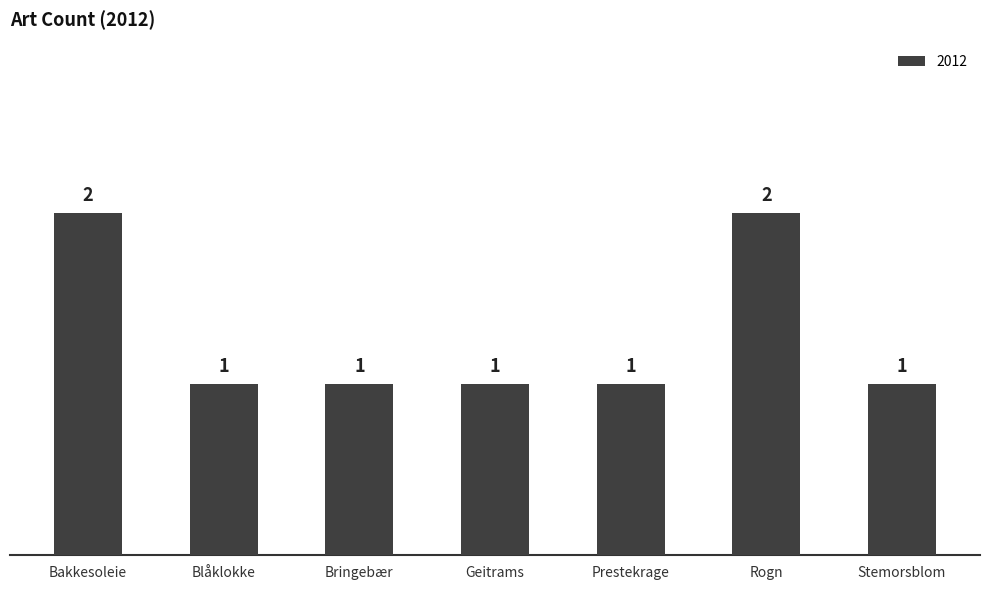

Are the bars horizontal?

No